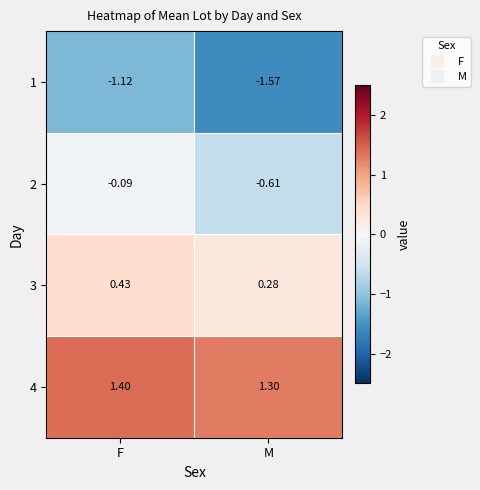

Which series changed the most between F and M?

2